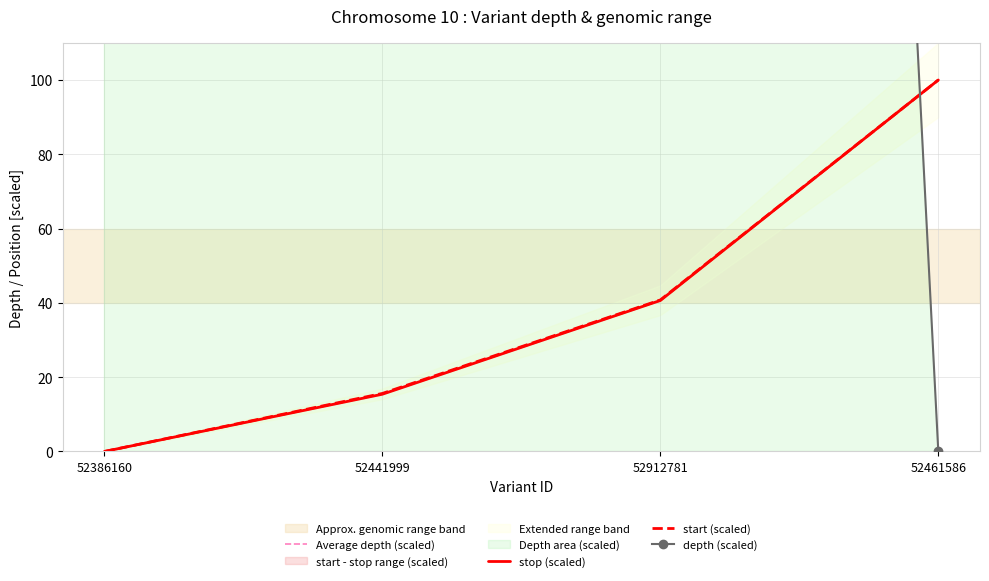

Reading left to right, extract all data points from this chart.

depth: 52386160=2500.0	52441999=625.0	52912781=1458.3	52461586=0.0
start: 52386160=0.0	52441999=15.6	52912781=40.8	52461586=100.0
stop: 52386160=0.0	52441999=15.4	52912781=40.6	52461586=100.0